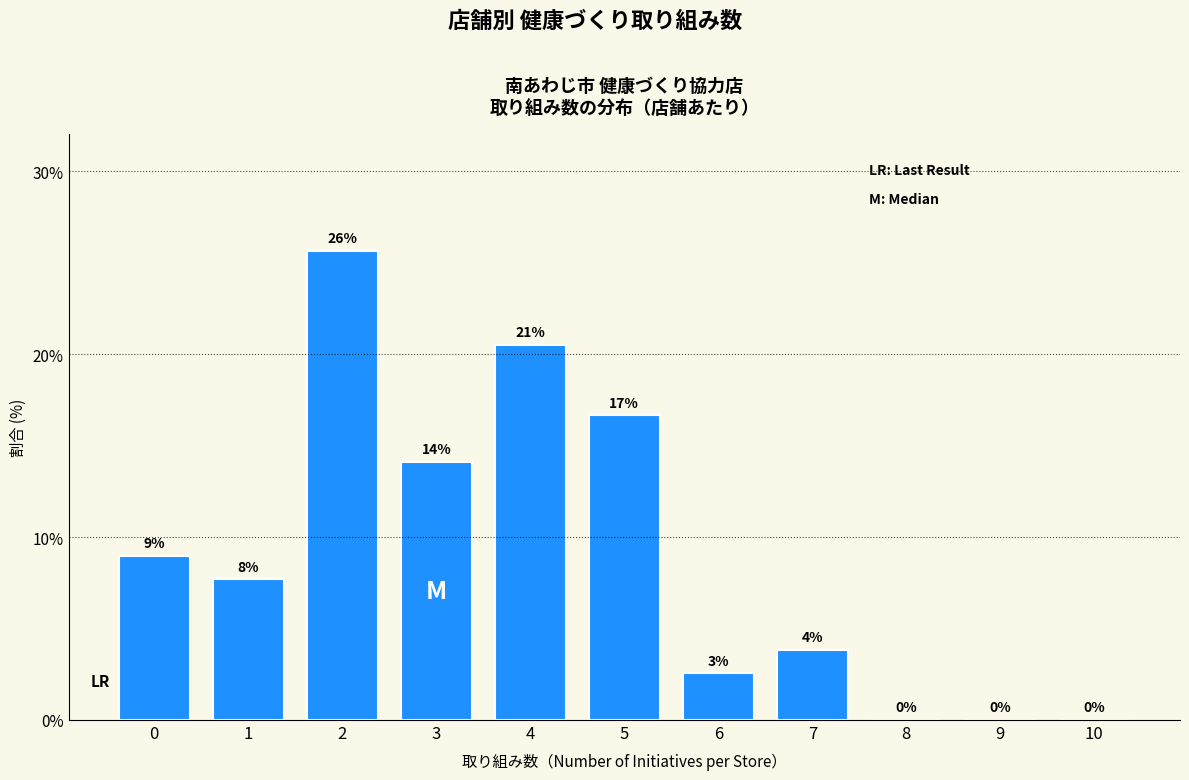

Are the bars horizontal?

No